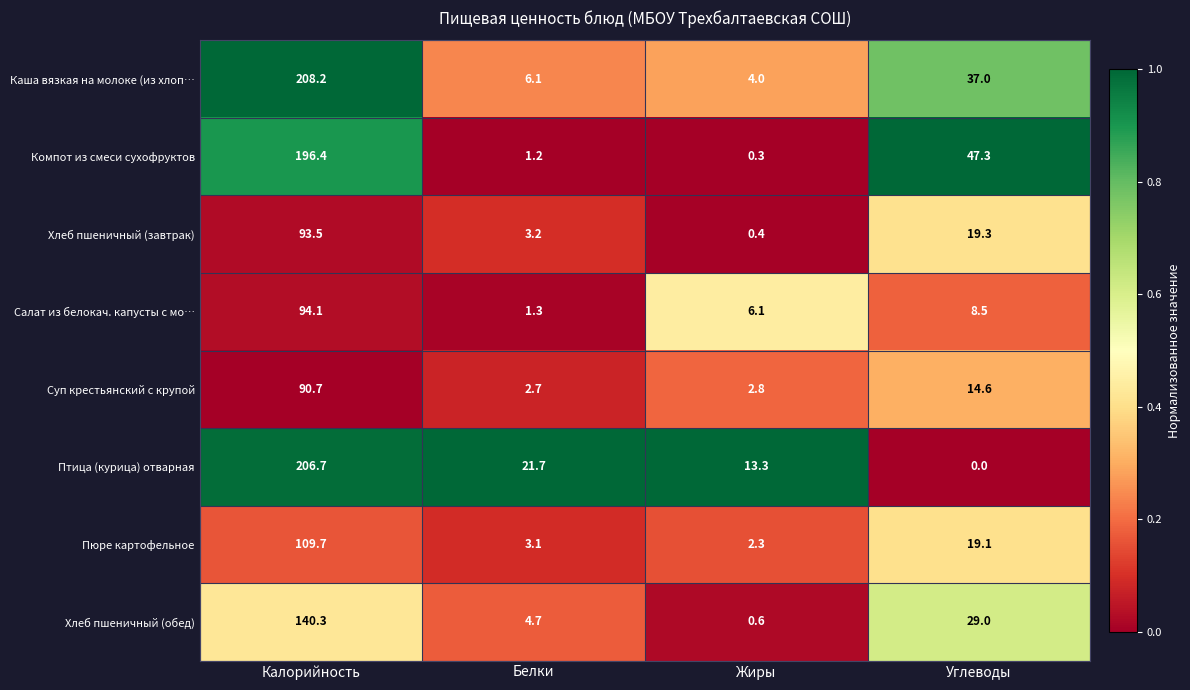

Between Калорийность and Белки, which series saw the biggest shift?

Каша вязкая на молоке (из хлоп…